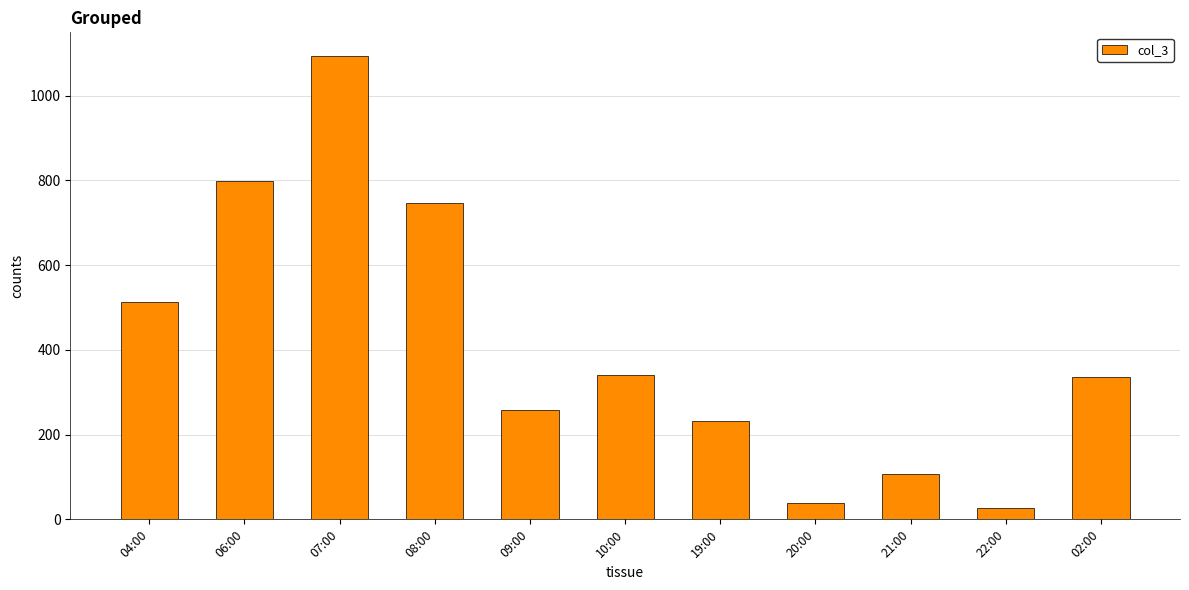

What is the label of the 2nd bar from the right?

22:00